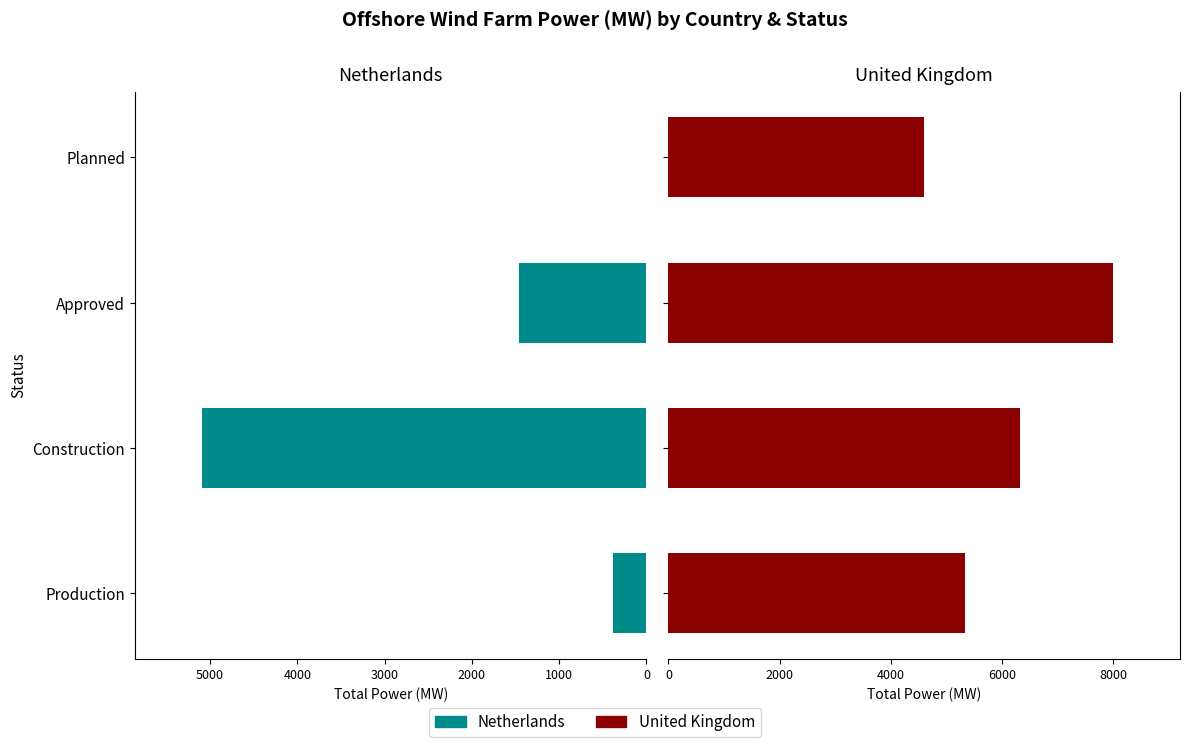

Is it true that United Kingdom equals 5332.7 at Production?

True